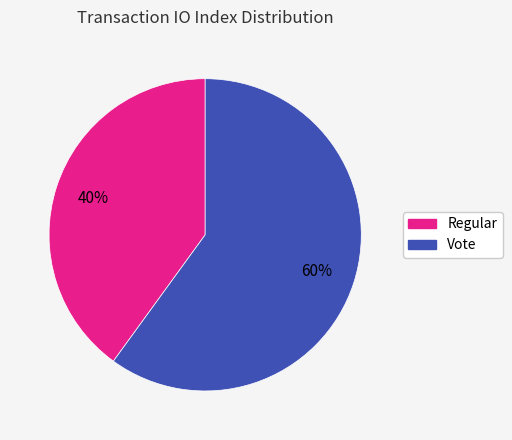

Which category has the smallest portion of the pie?

Regular